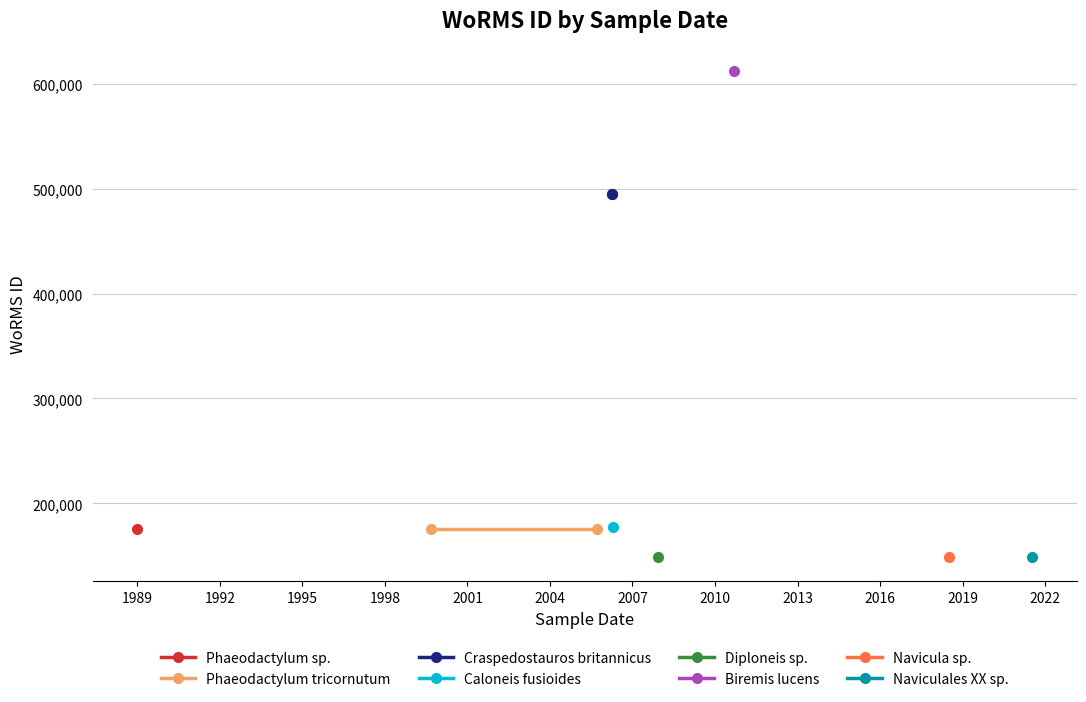

What is the value of the Phaeodactylum tricornutum point at the 1st from the left?

175584